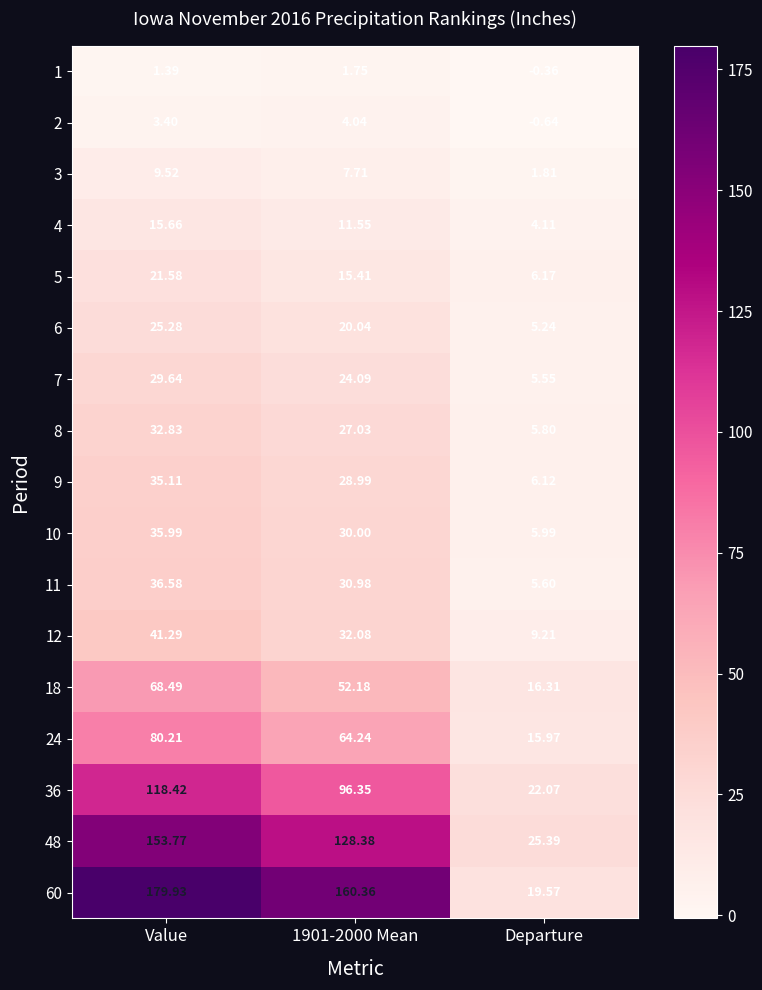

At which category does the chart reach its minimum across all series?

Departure